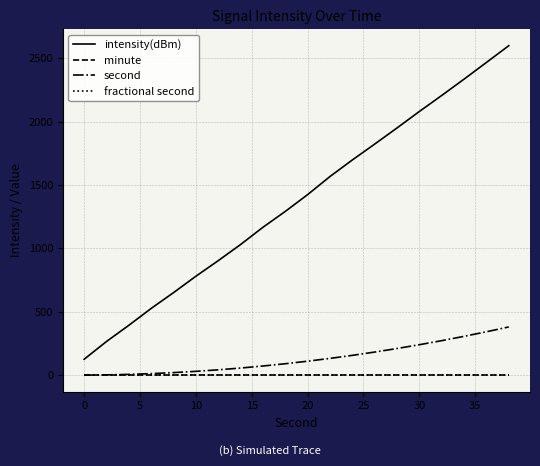

True or false: minute and fractional second intersect in this chart.

False